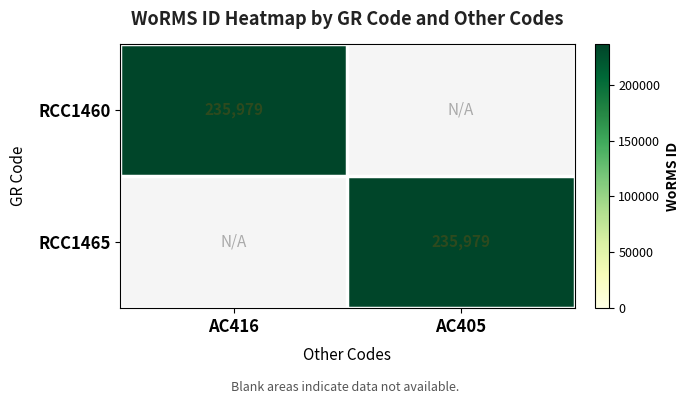

The RCC1465 series shows 144506 at AC405. True or false?

False